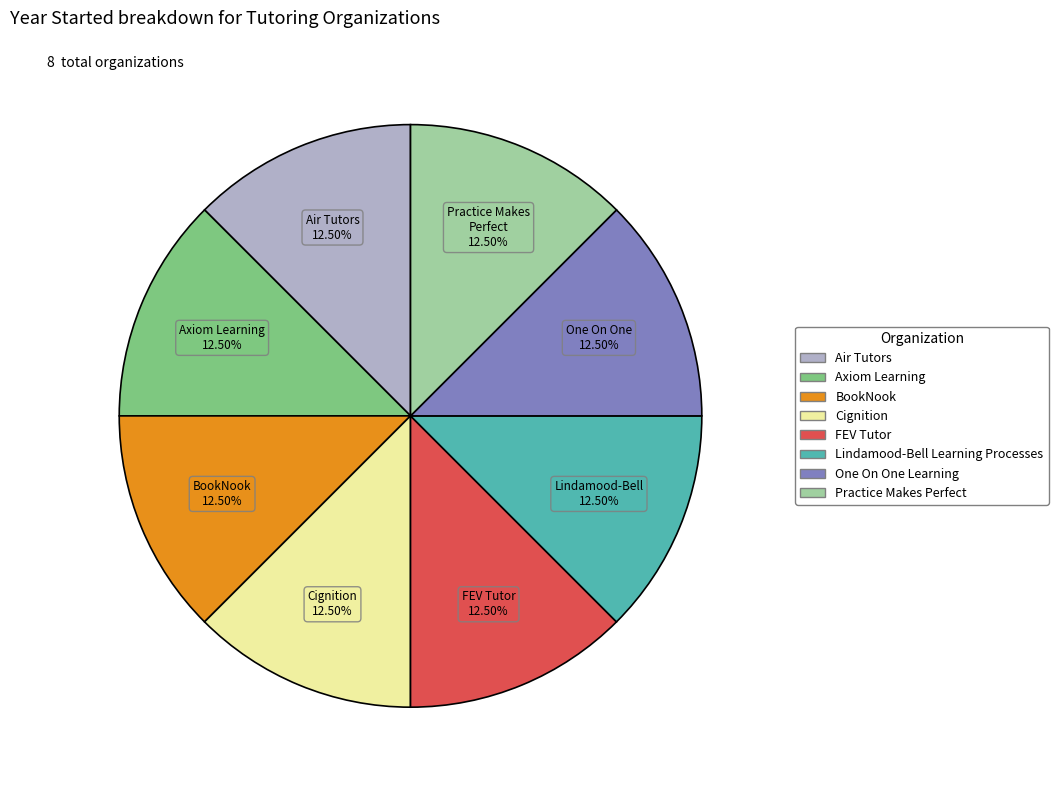

Does Lindamood-Bell Learning Processes account for over 50% of the chart?

No